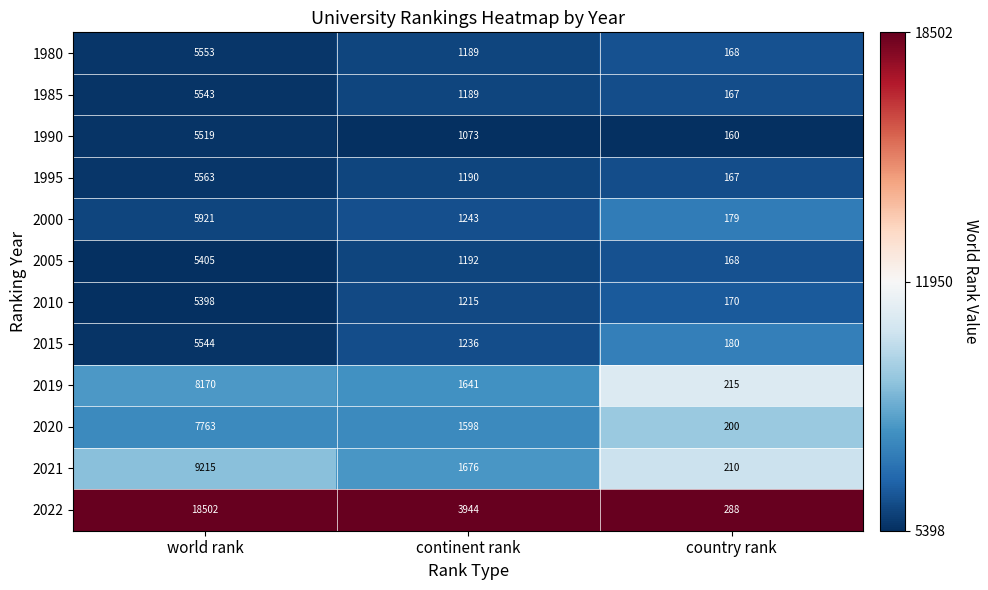

Where does the 2019 series first go above 1641?

world rank